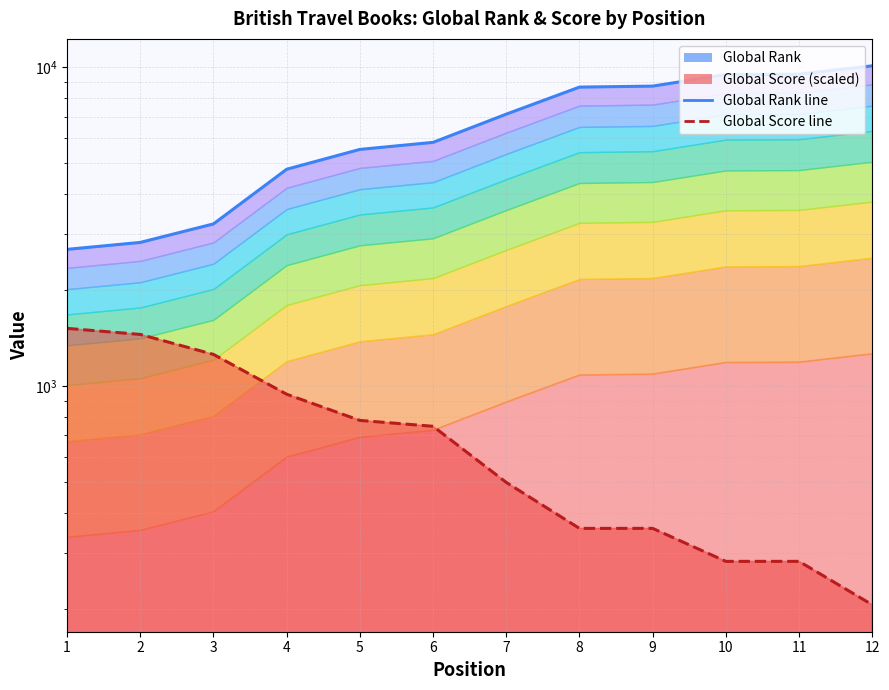

Rank the series by their average value, from highest to lowest.

Global Rank, Global Score